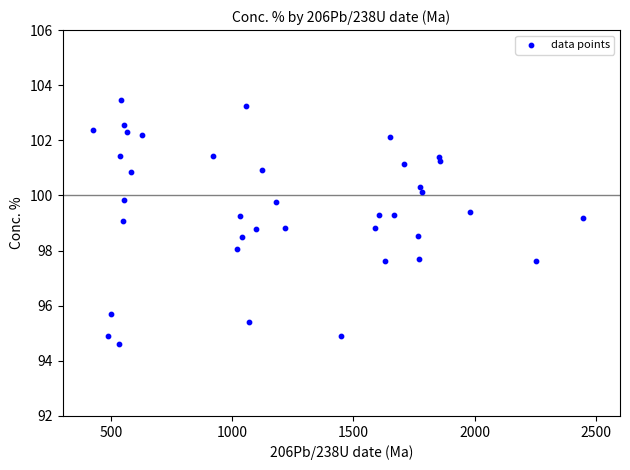

What is the range of Y values (max minus min)?

8.9